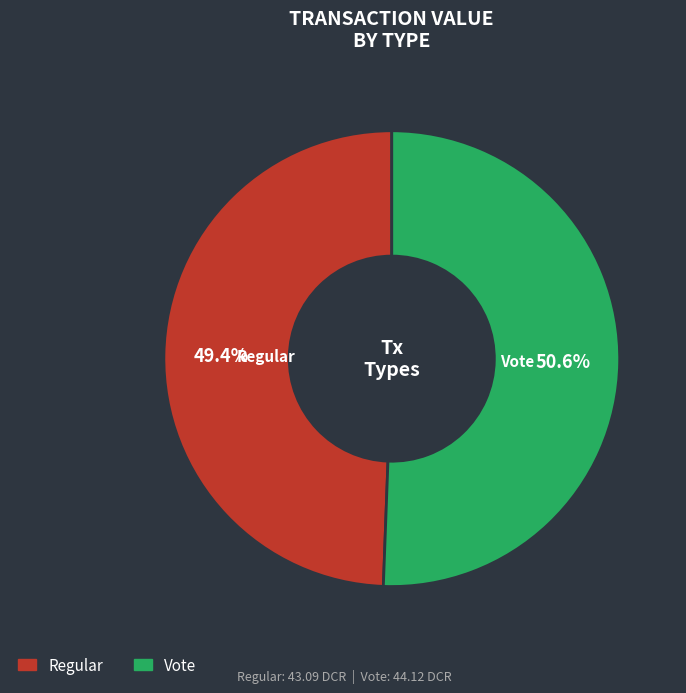

What percentage is NOT represented by Regular?

50.6%